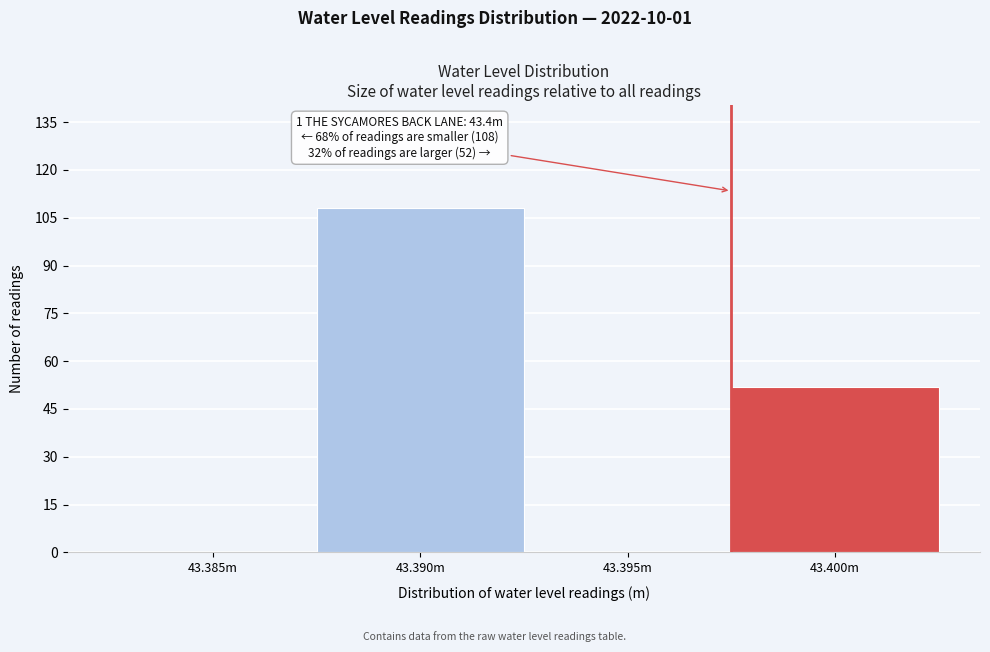

Reading left to right, extract all data points from this chart.

43.385m=0	43.390m=108	43.395m=0	43.400m=52